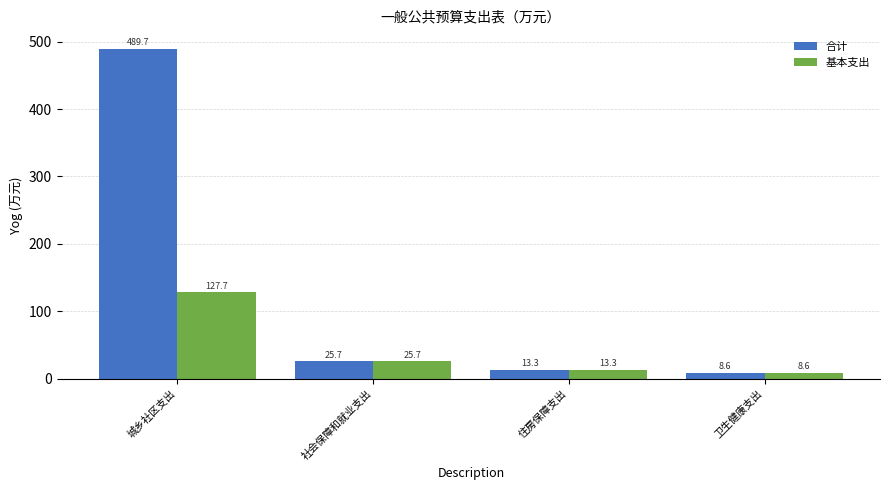

Which series has the largest range (max minus min)?

合计